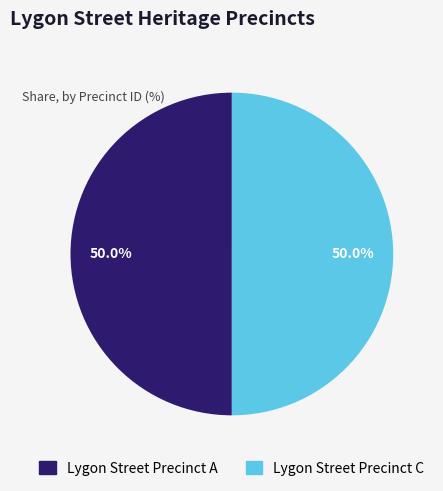

To the nearest percent, what is the combined percentage of Lygon Street Precinct C and Lygon Street Precinct A?

100%